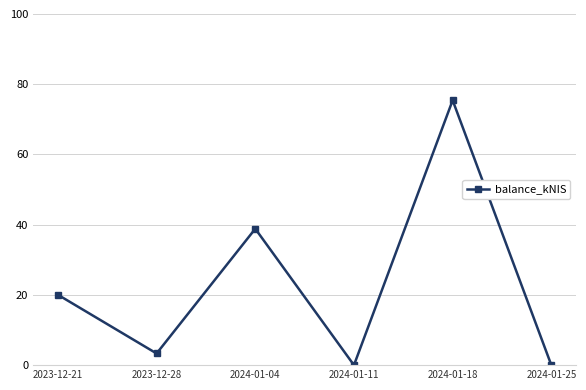

What position from the left is 2024-01-25?

6